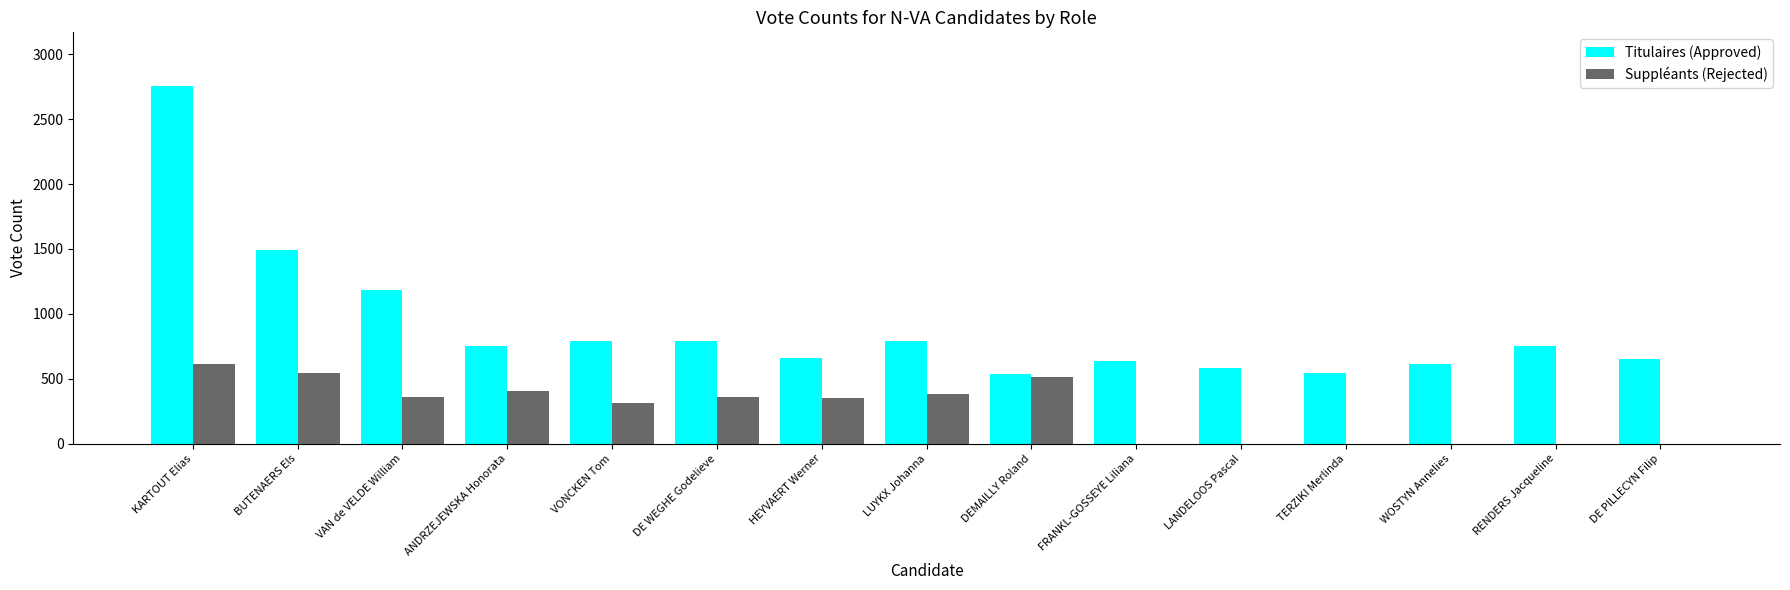

What is the sum of the Suppléants (Rejected) values at VAN de VELDE William and VONCKEN Tom?

677